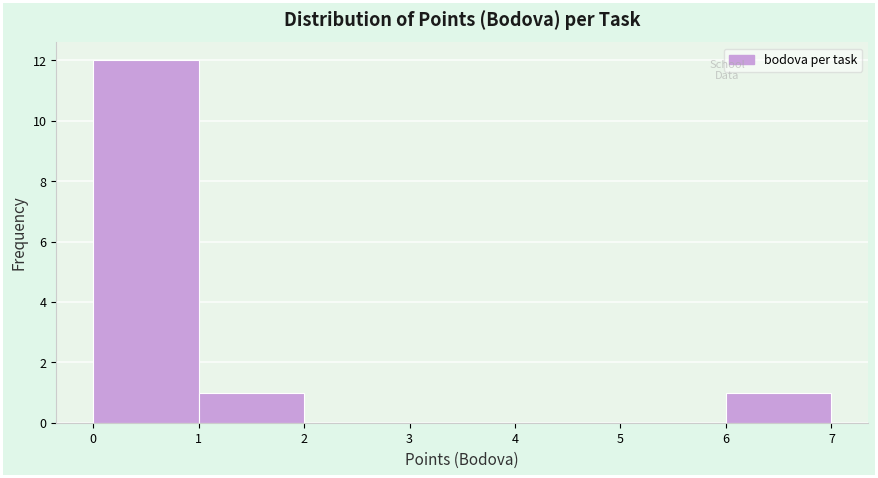

What is the height of the bar covering 0 to 1 on the x-axis? The values are not printed on the chart, so give them approximately, as read against the axis.

12